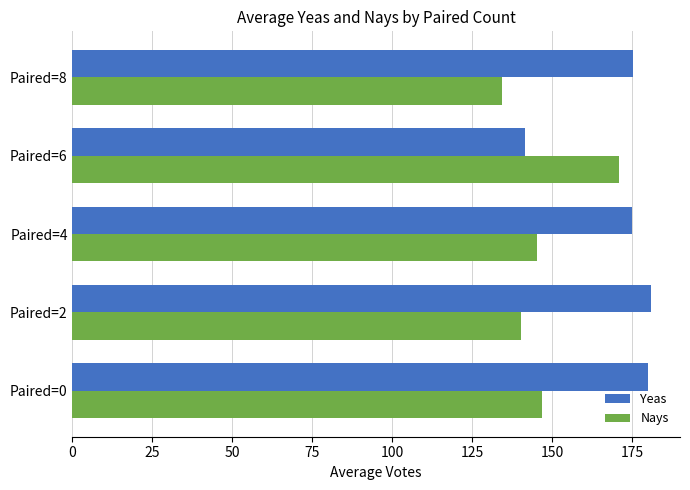

At Paired=2, list the series in order from smallest to largest.

Nays, Yeas